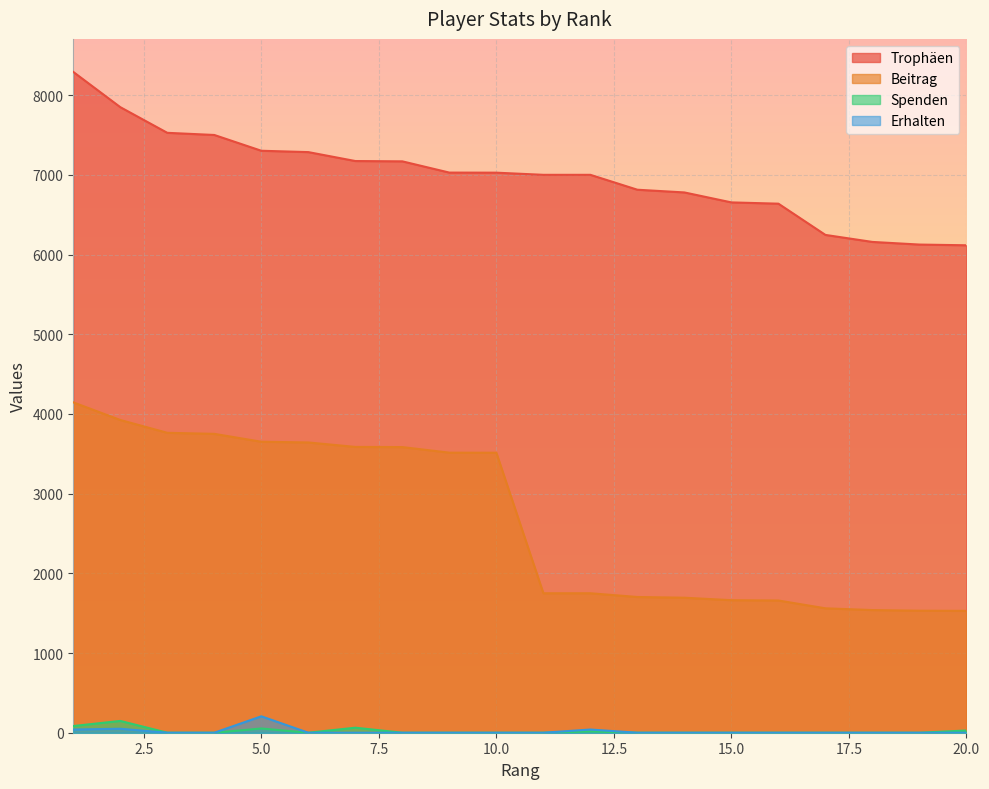

Which label corresponds to the largest value in the chart?

1